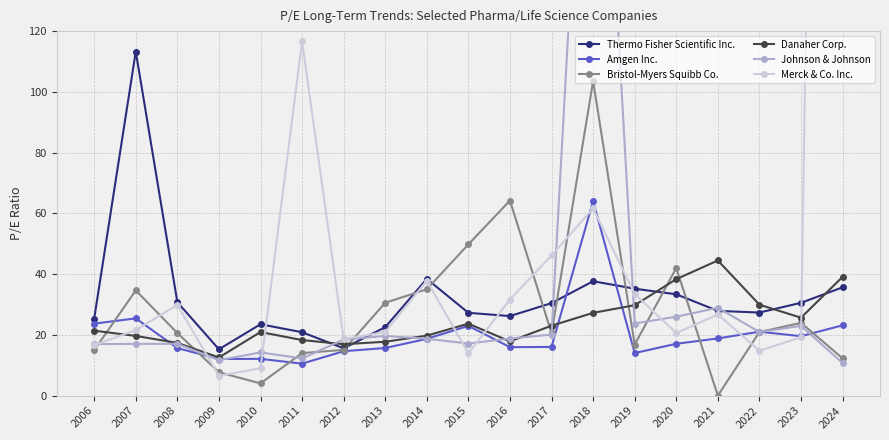

True or false: Danaher Corp. has a value of 27.4 at 2008.

False